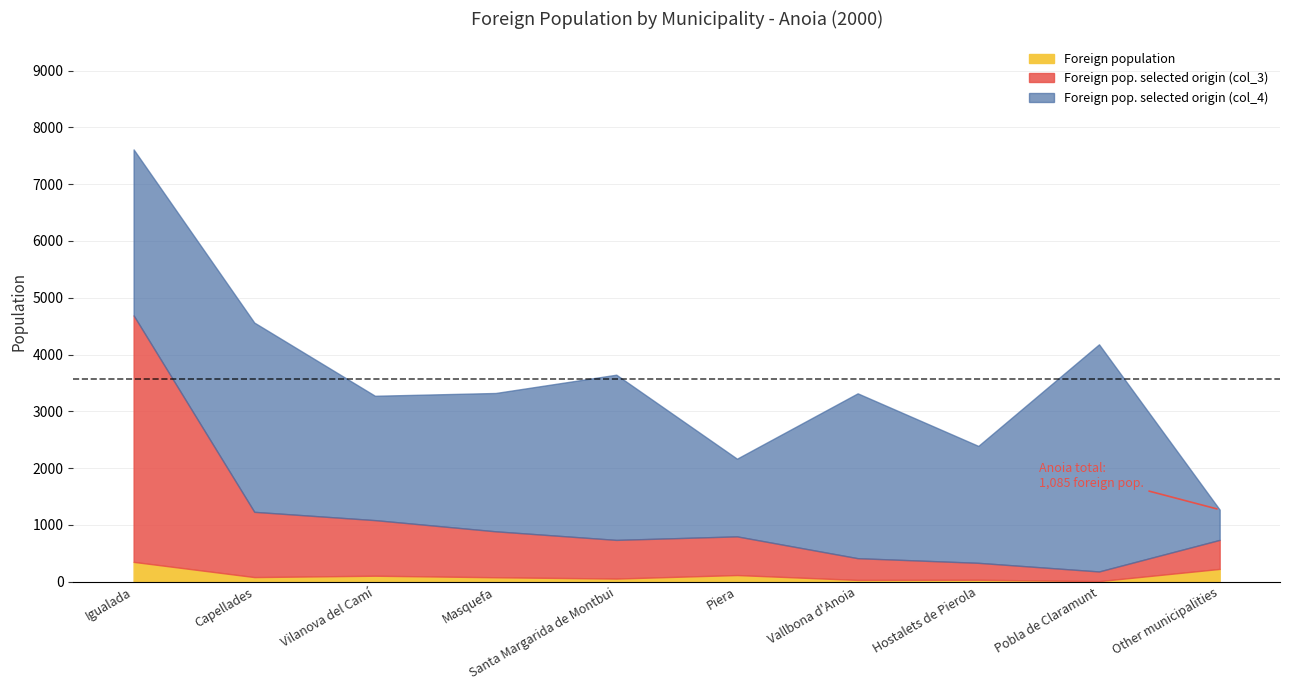

What is the value of the Foreign pop. selected origin (col_3) point at the 7th from the left?

383